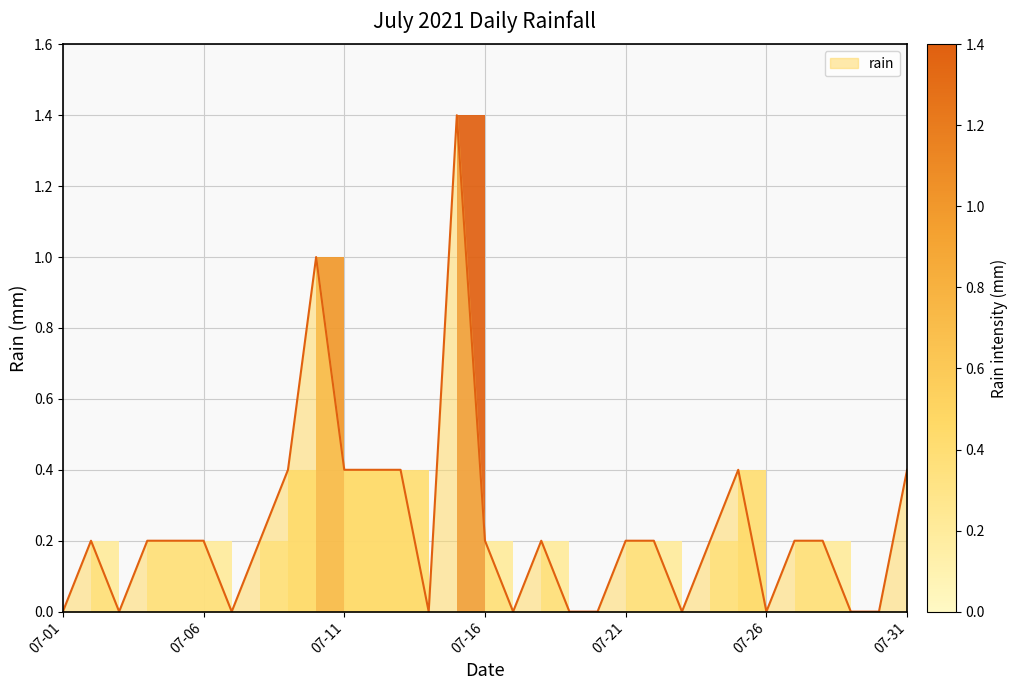

What is the maximum value shown in the chart?

1.4